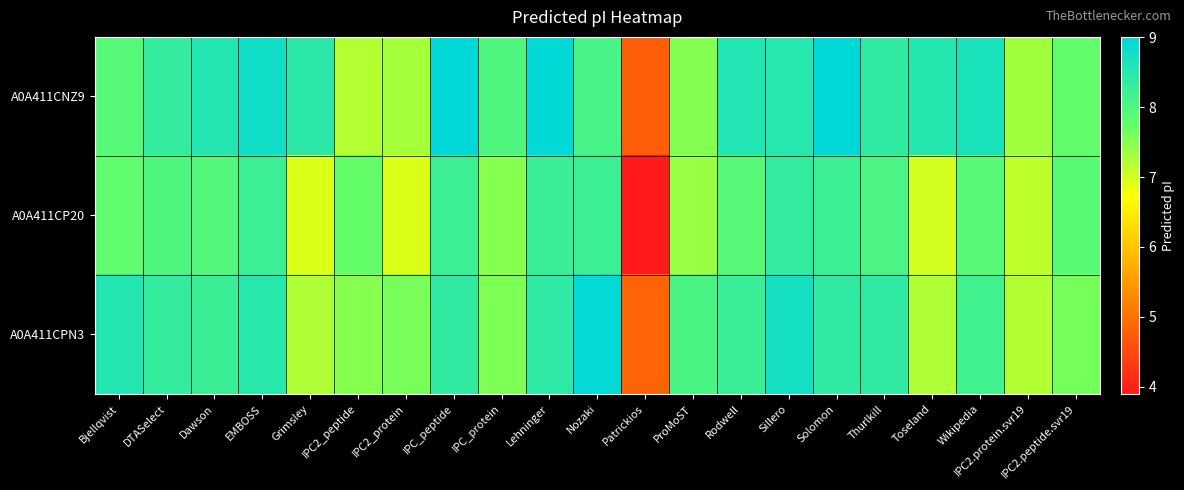

Between IPC_protein and Wikipedia, which series saw the biggest shift?

A0A411CNZ9